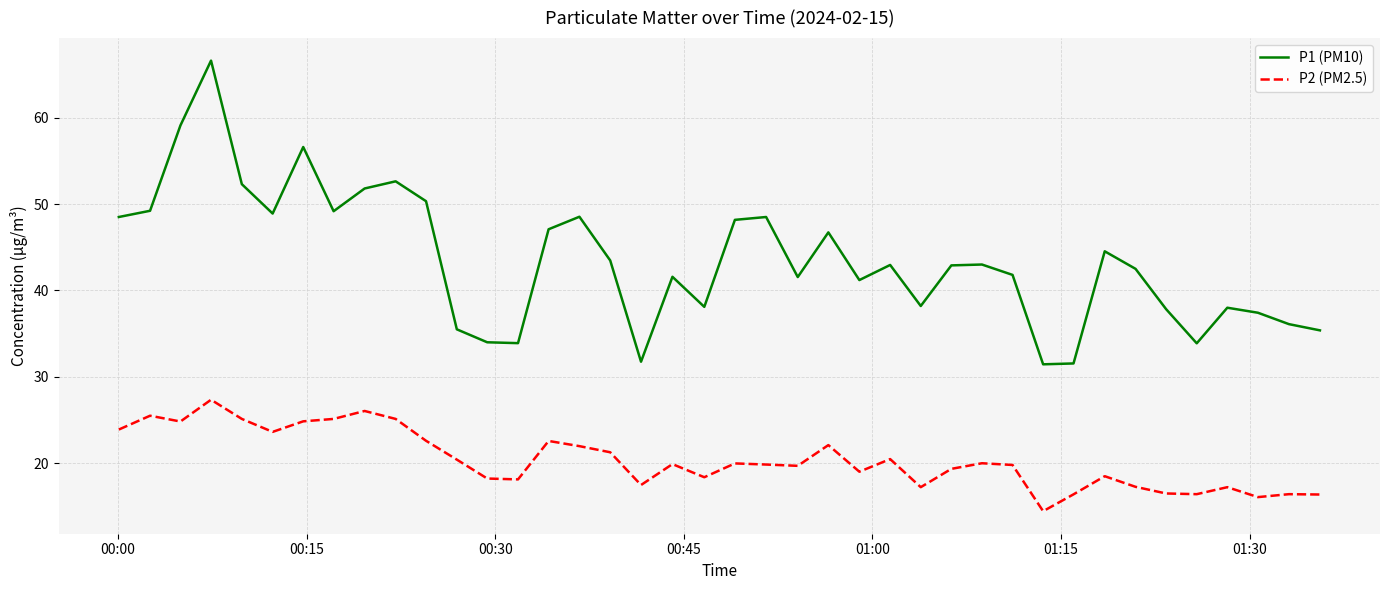

List the series in order of their peak value, lowest first.

P2 (PM2.5), P1 (PM10)